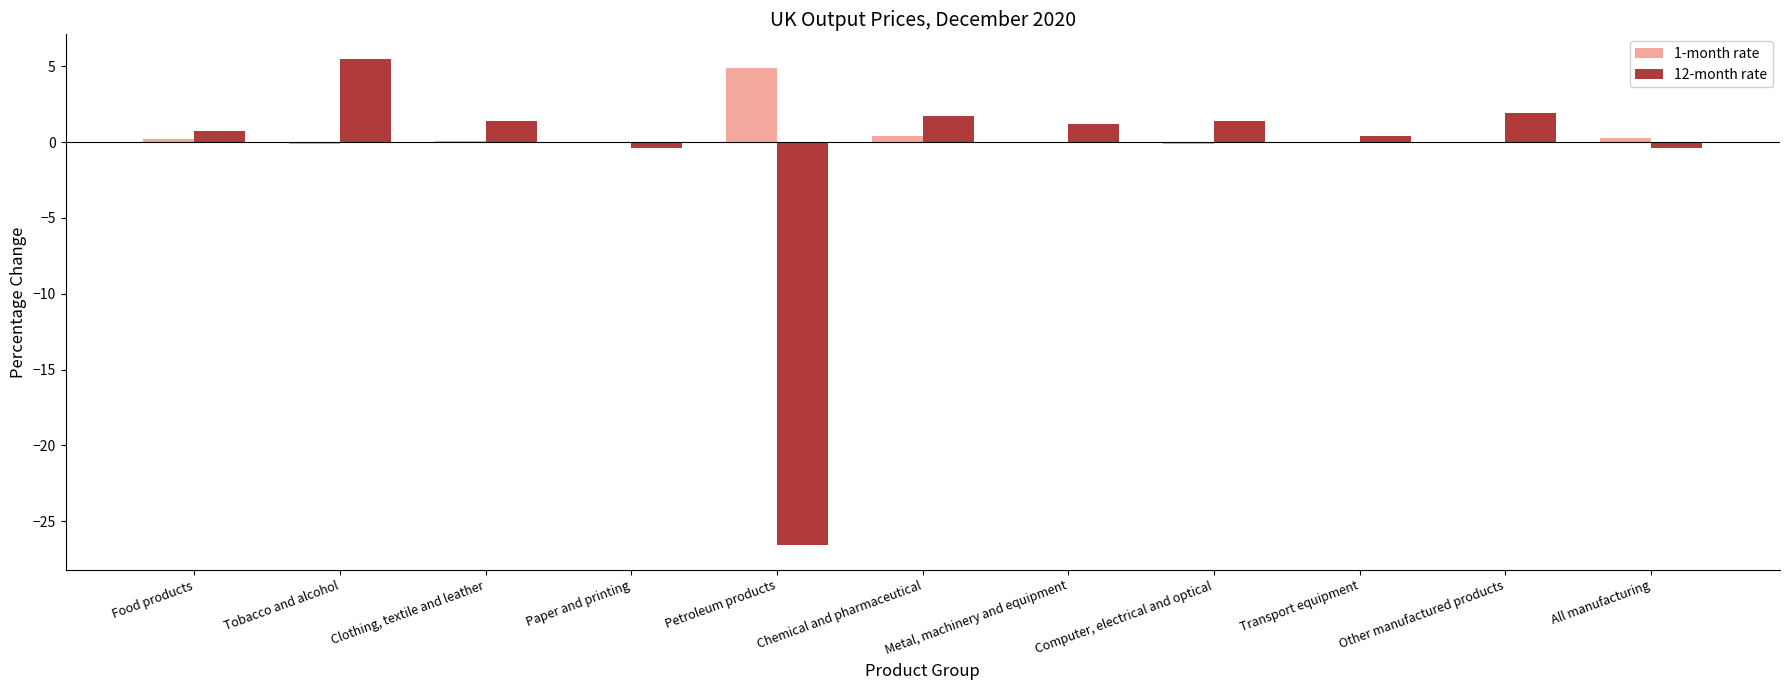

Is it true that 12-month rate equals -26.6 at Petroleum products?

True